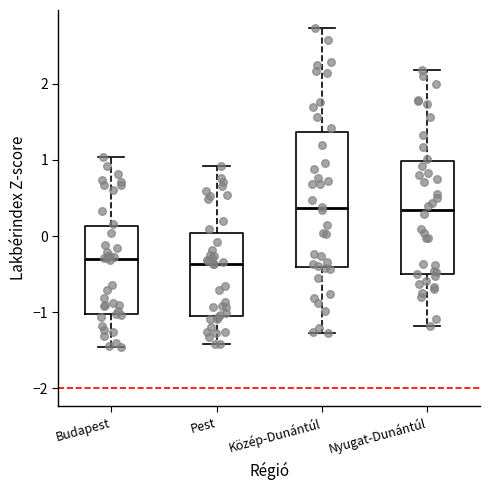

Reading left to right, read every box against the y-axis: the position of its median line, the range the box covers, and the ends of its whiskers. The values are not printed on the chart, so give them approximately, as read against the axis.

Budapest: median -0.3, box -1.0 to 0.1, whiskers -1.5 to 1.0
Pest: median -0.4, box -1.1 to 0.0, whiskers -1.4 to 0.9
Közép-Dunántúl: median 0.4, box -0.4 to 1.4, whiskers -1.3 to 2.7
Nyugat-Dunántúl: median 0.3, box -0.5 to 1.0, whiskers -1.2 to 2.2